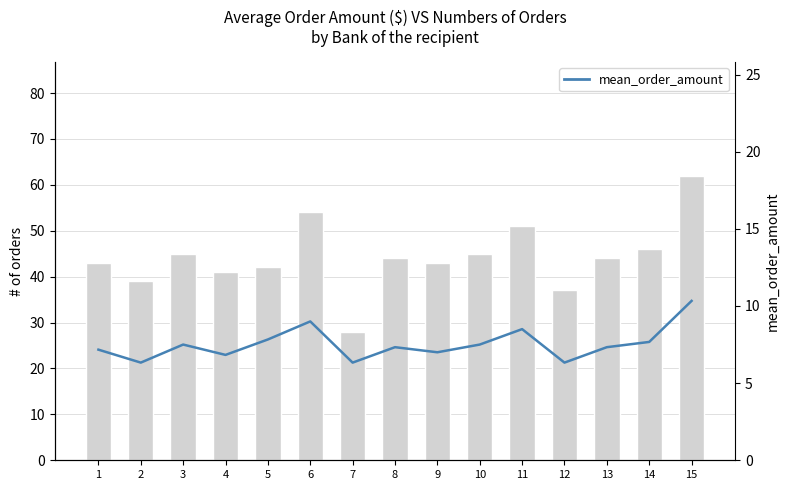

What is the difference between the highest and lowest values at 5?

34.2